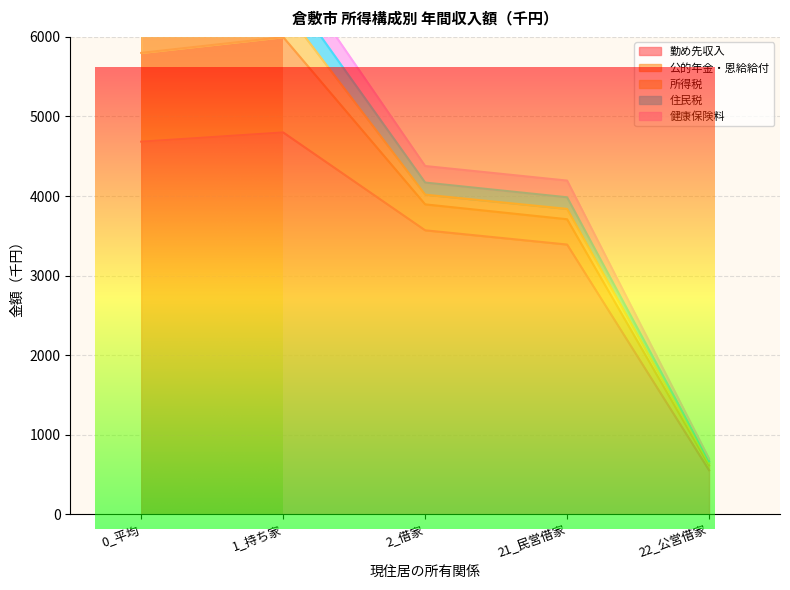

Where is the first local maximum for 健康保険料?

1_持ち家